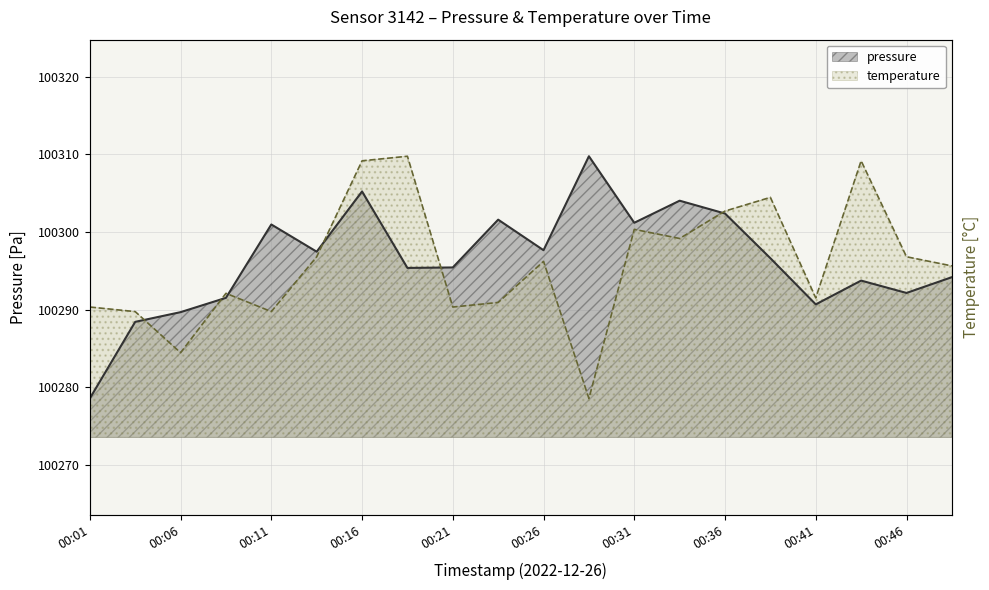

Is the value of pressure at 00:31 greater than the value of temperature at 00:14?

Yes